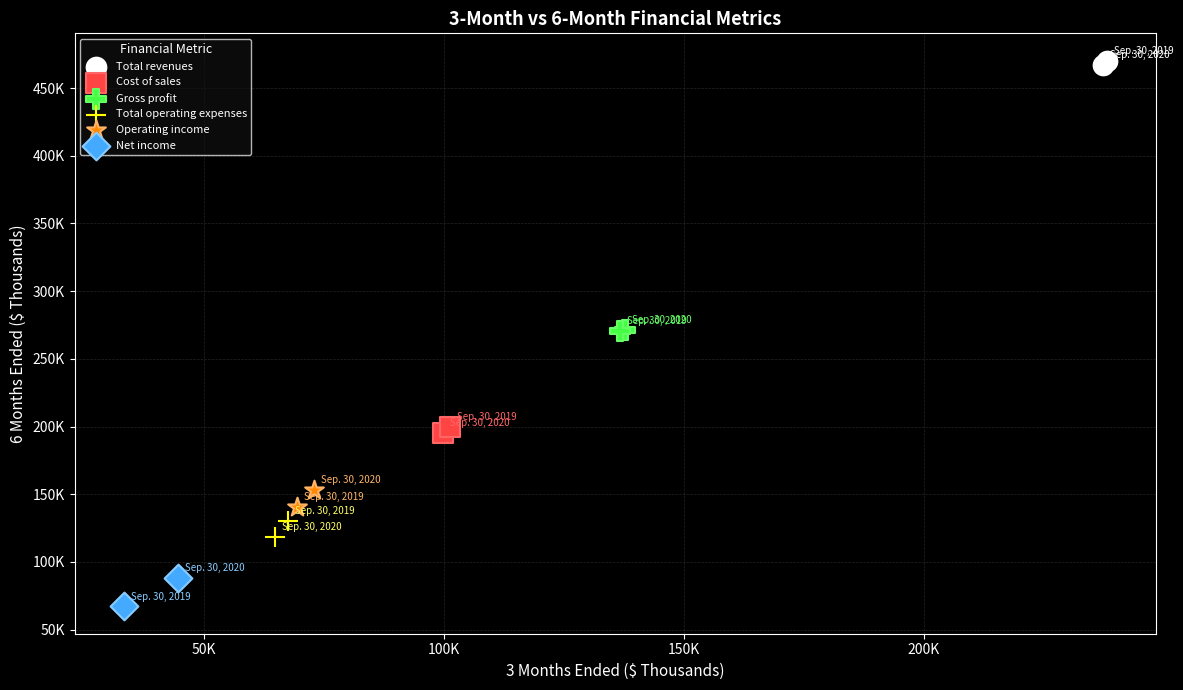

What are all the series names shown in the legend?

Total revenues, Cost of sales, Gross profit, Total operating expenses, Operating income, Net income